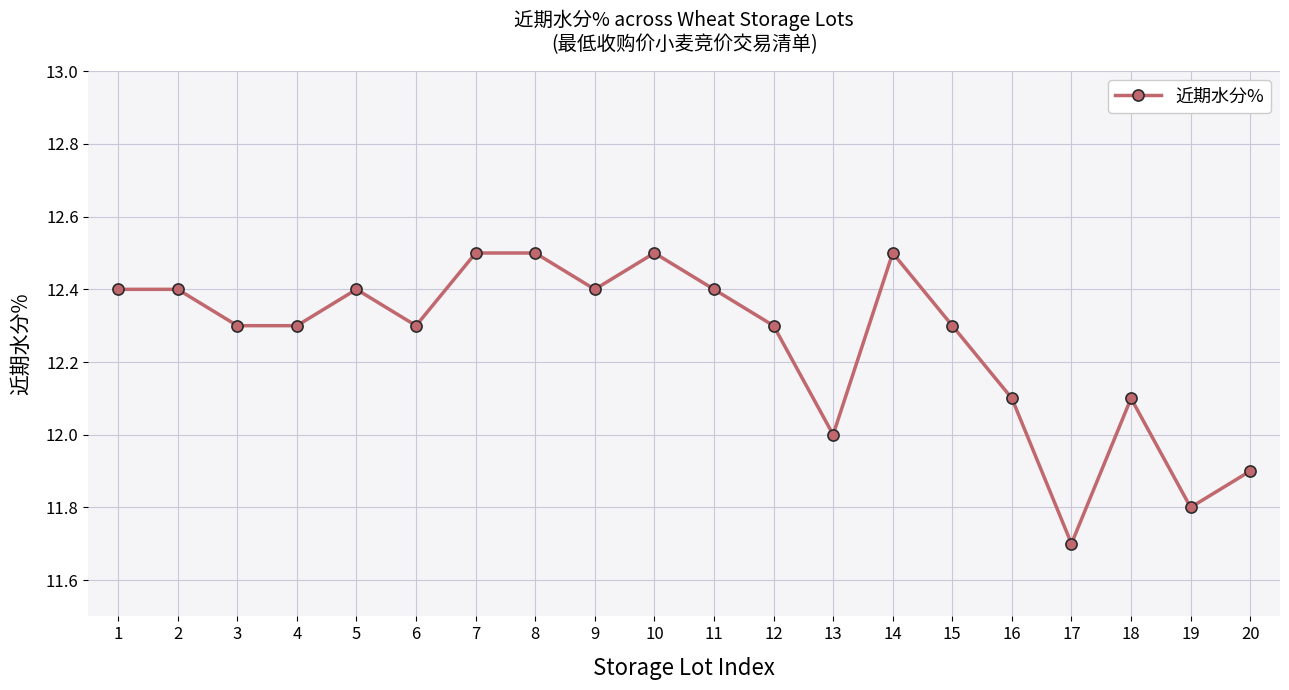

What is the value of the 19th point from the left?

11.8